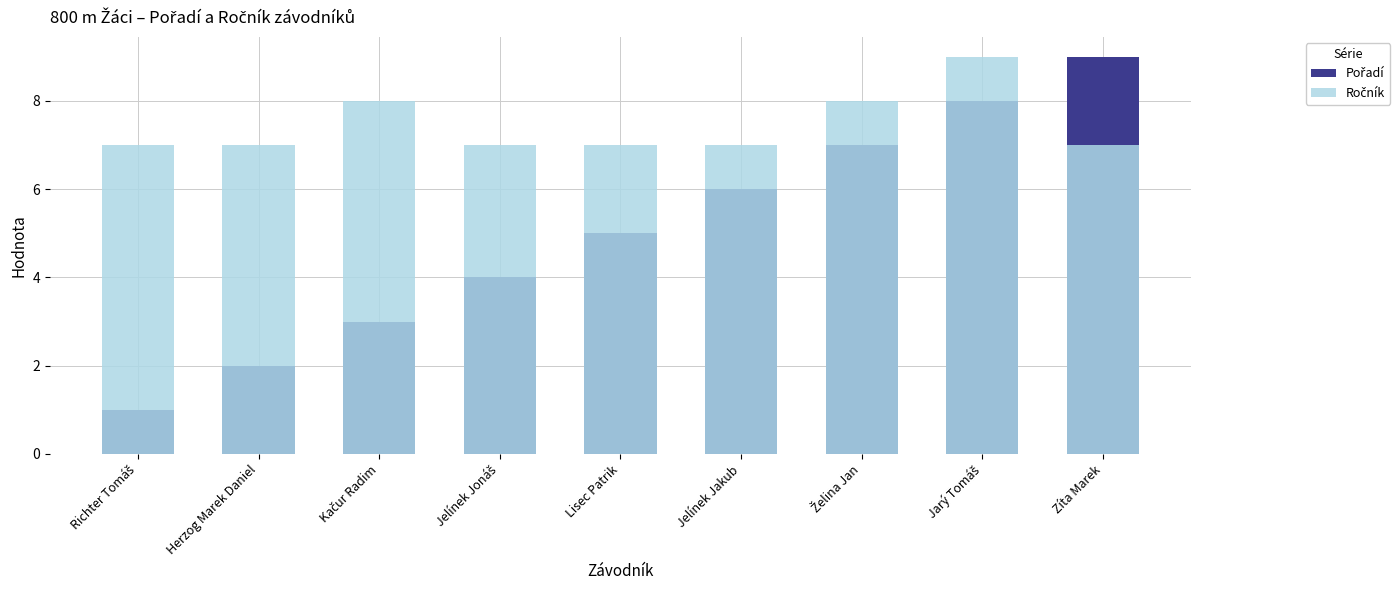

Reading left to right, what are all the values shown in this chart?

Pořadí: Richter Tomáš=1	Herzog Marek Daniel=2	Kačur Radim=3	Jelínek Jonáš=4	Lisec Patrik=5	Jelínek Jakub=6	Želina Jan=7	Jarý Tomáš=8	Zíta Marek=9
Ročník: Richter Tomáš=7	Herzog Marek Daniel=7	Kačur Radim=8	Jelínek Jonáš=7	Lisec Patrik=7	Jelínek Jakub=7	Želina Jan=8	Jarý Tomáš=9	Zíta Marek=7